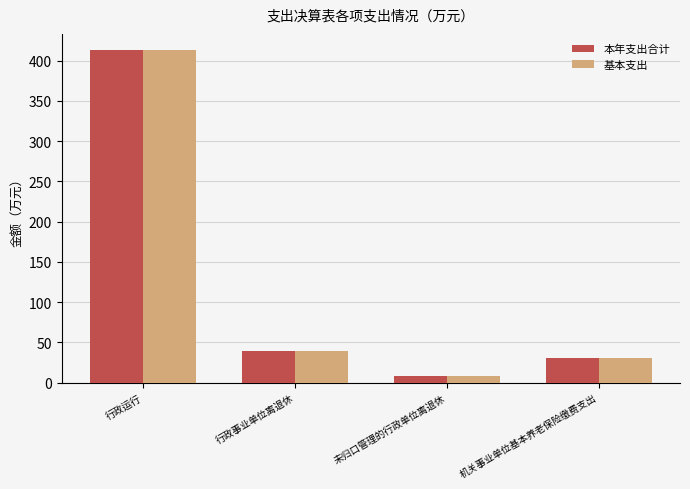

At how many categories does at least one series exceed 255?

1